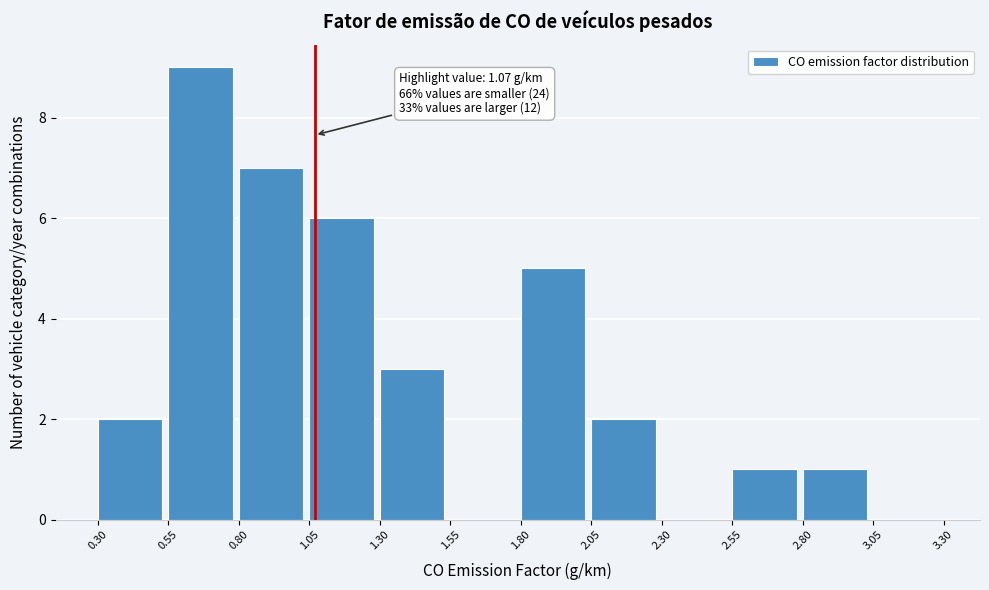

Which range on the x-axis has the tallest bar?

0.55 to 0.80